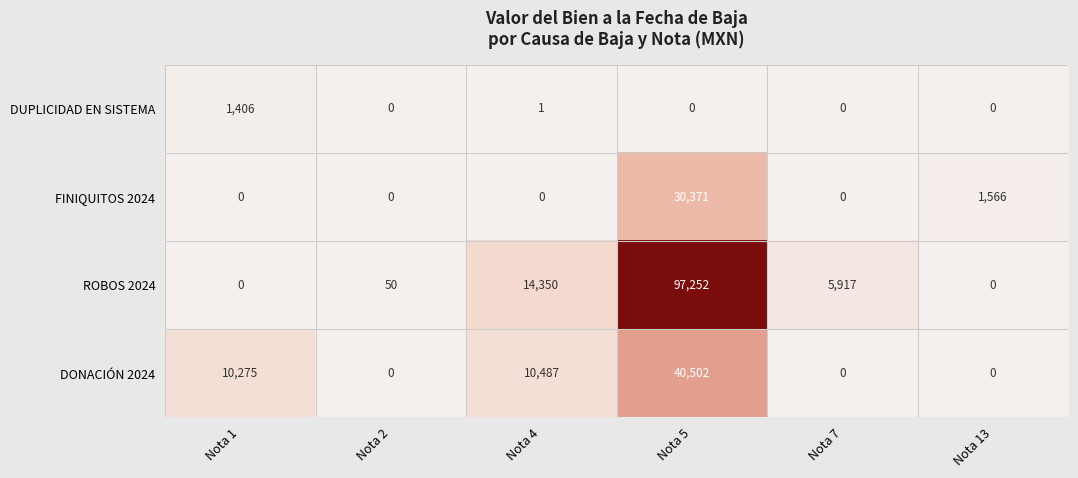

Which series has the largest range (max minus min)?

ROBOS 2024